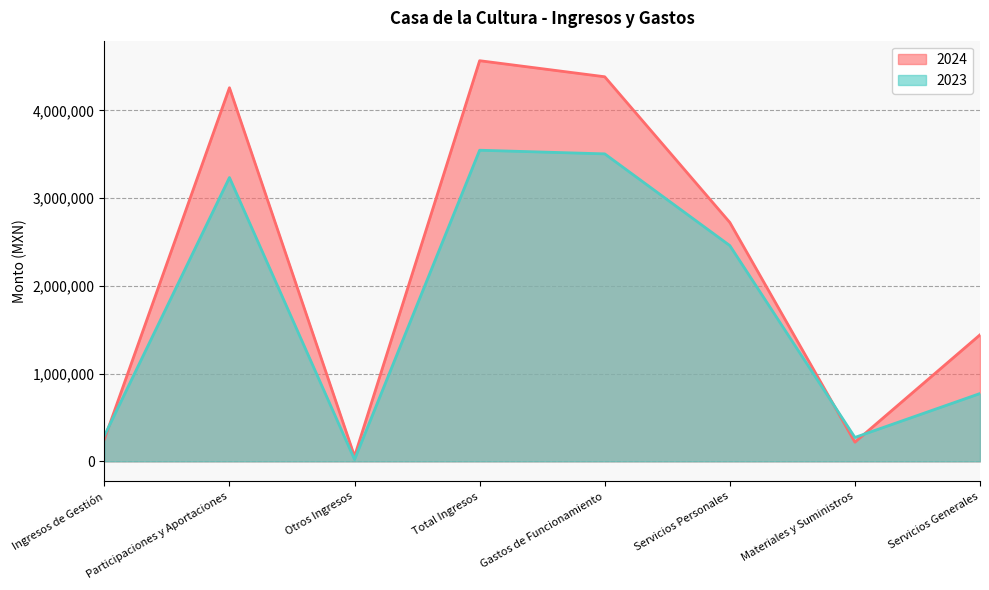

What is the difference between the highest and lowest values at Total Ingresos?

1020470.0